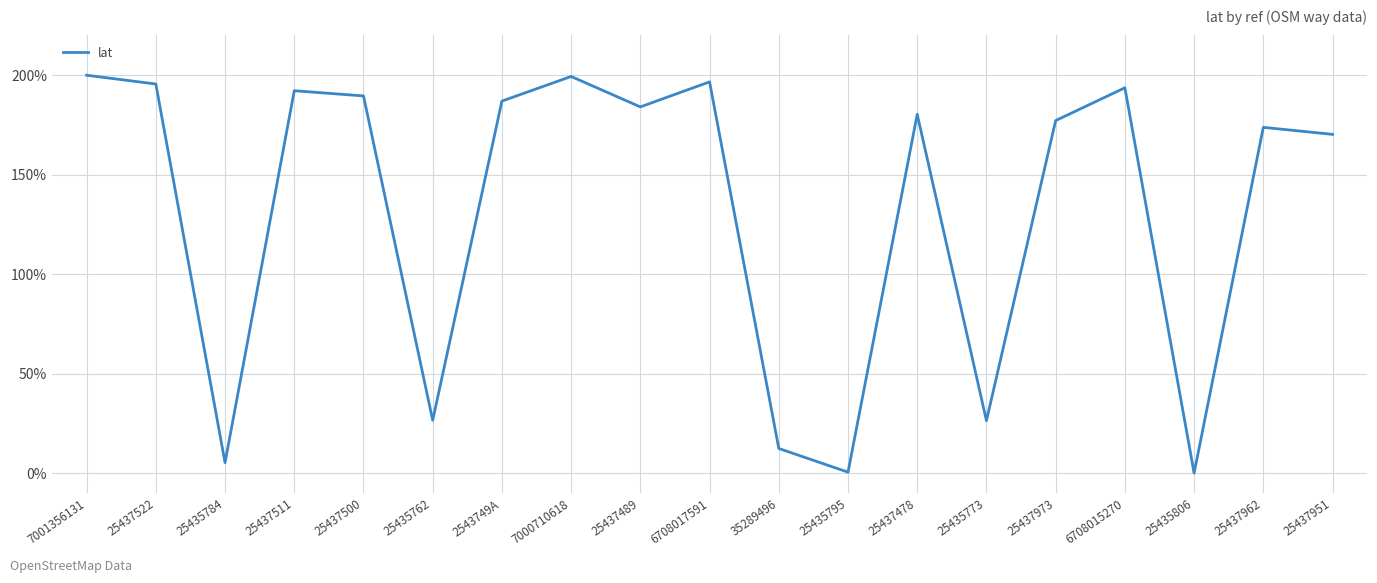

Which has a higher value, 25435806 or 25437951?

25437951